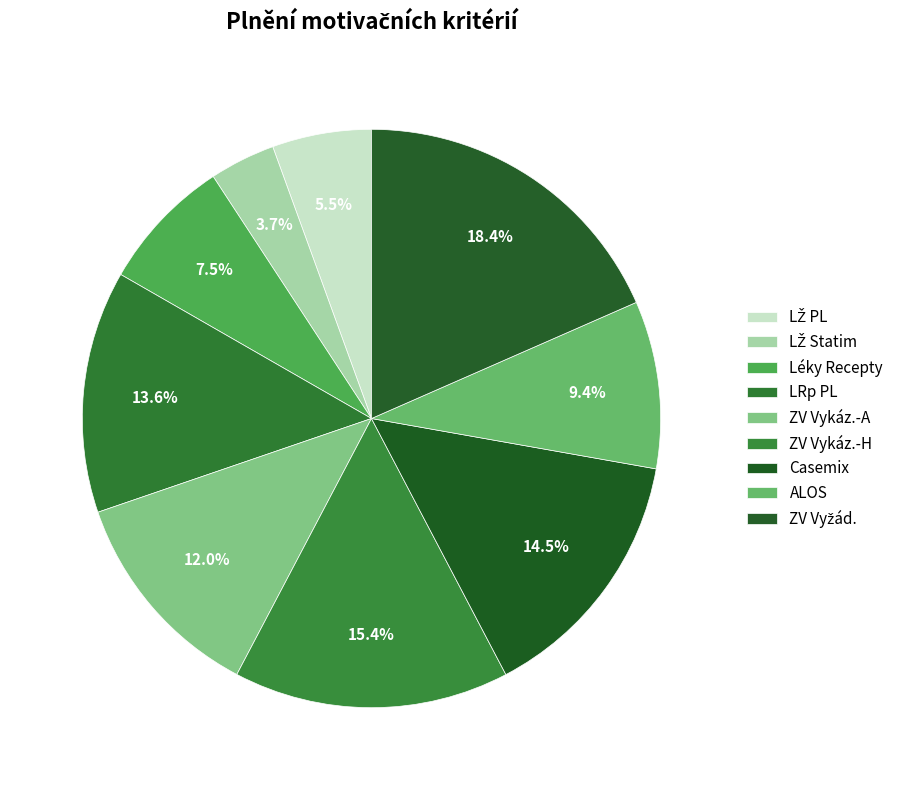

Combined, do ALOS and LŽ PL account for over 50%?

No